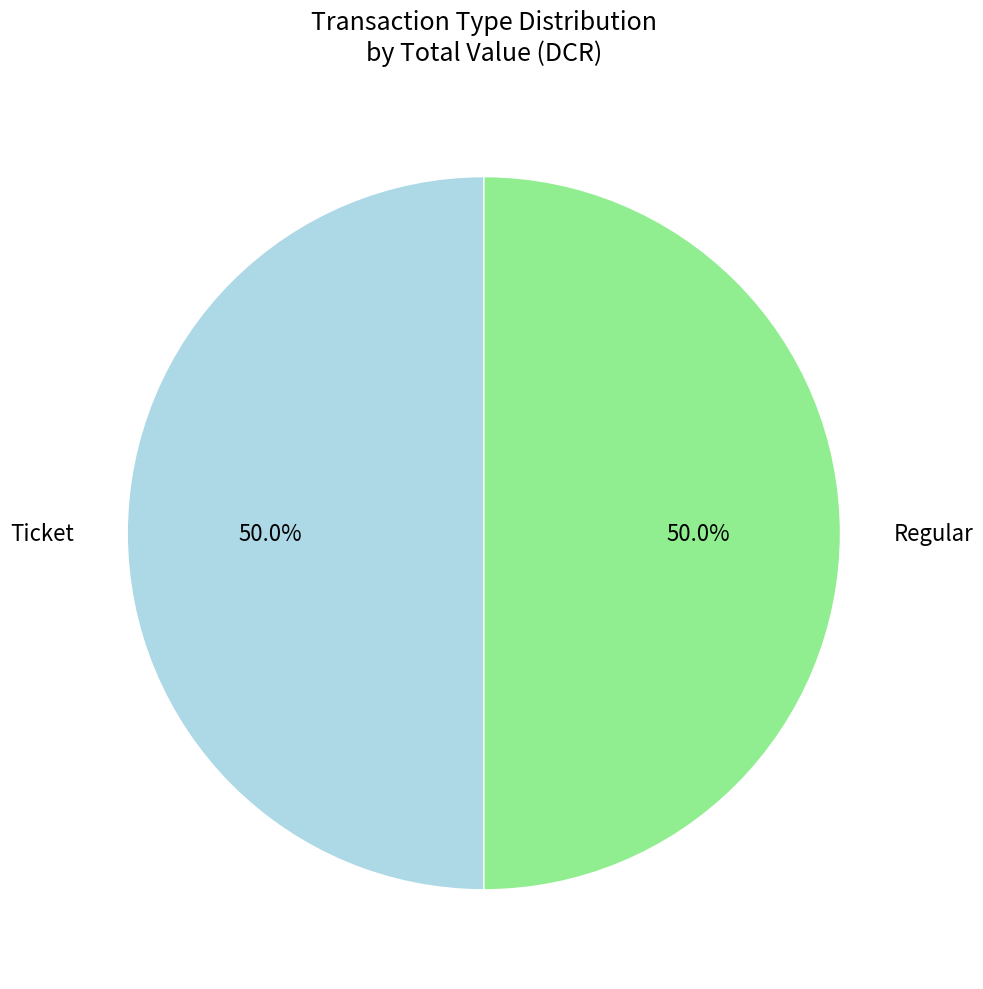

Approximately how many times larger is the value at Regular compared to Ticket?

1.0